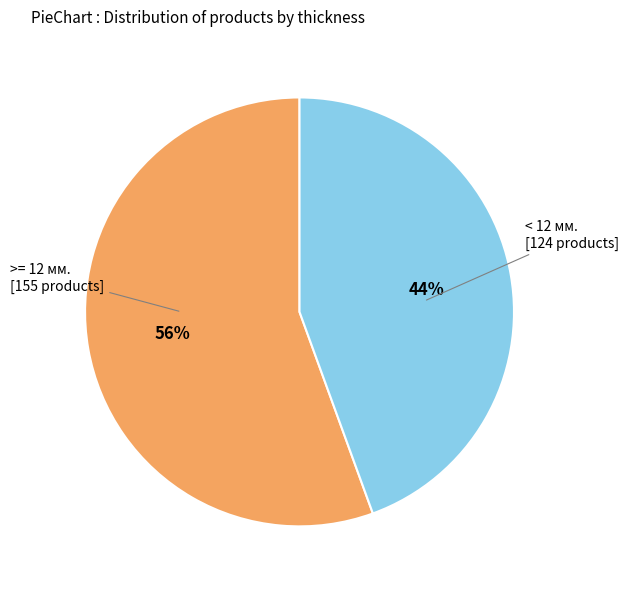

To the nearest percent, what is the combined percentage of >= 12 мм. [155 products] and < 12 мм. [124 products]?

100%